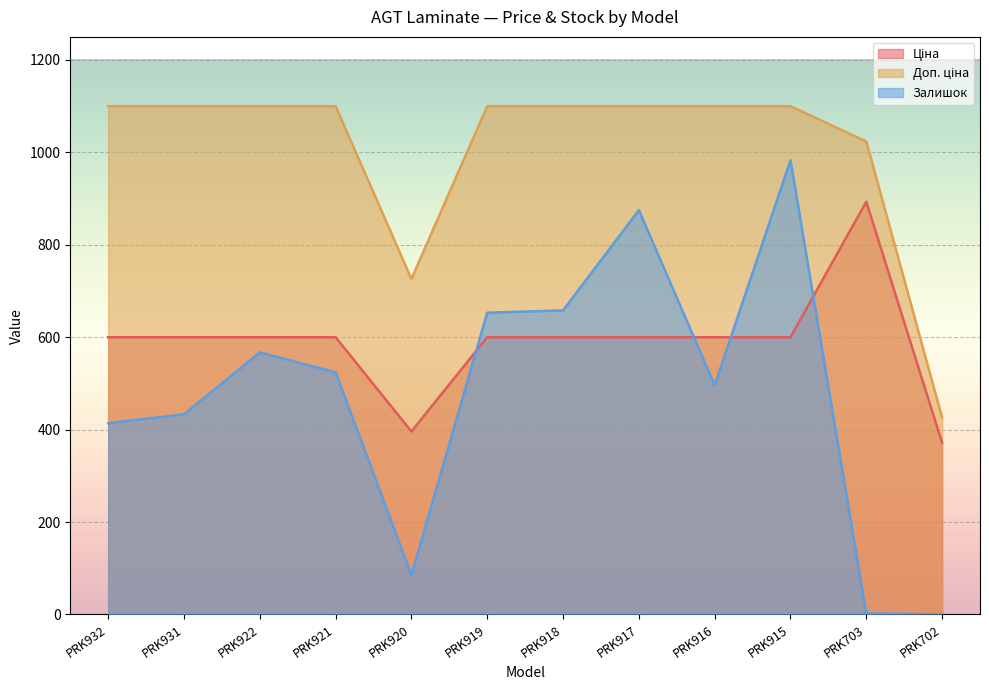

What is the value of the Ціна point at the 11th from the left?

893.3